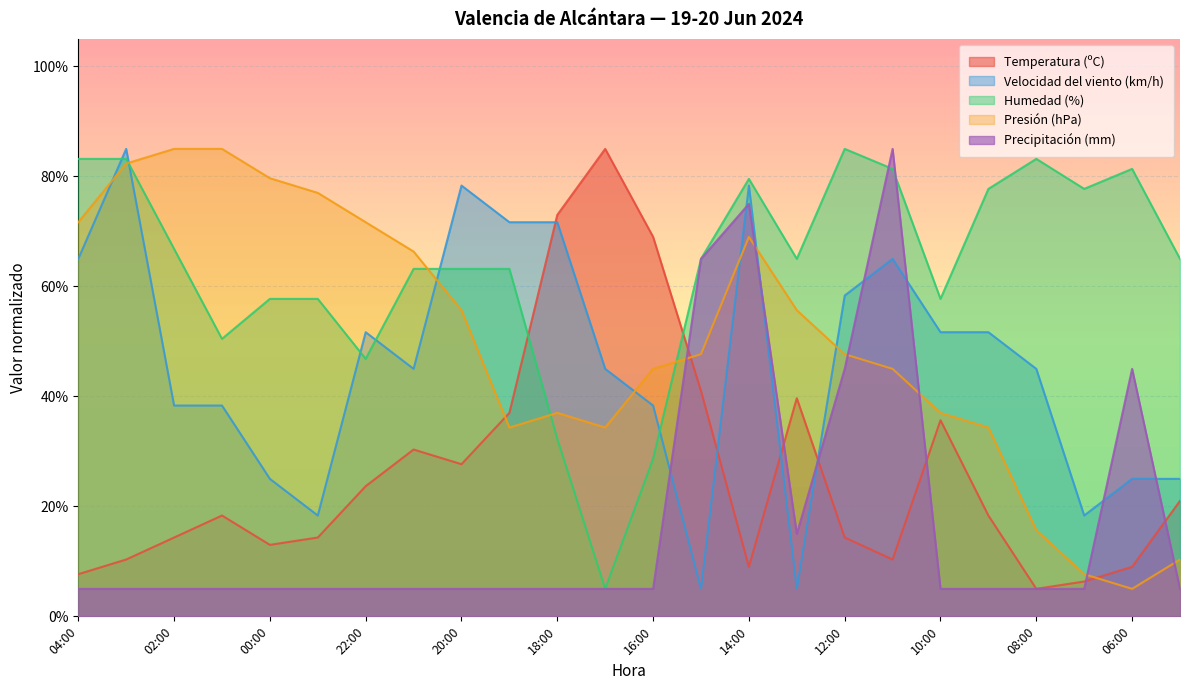

How many series are shown in this chart?

5